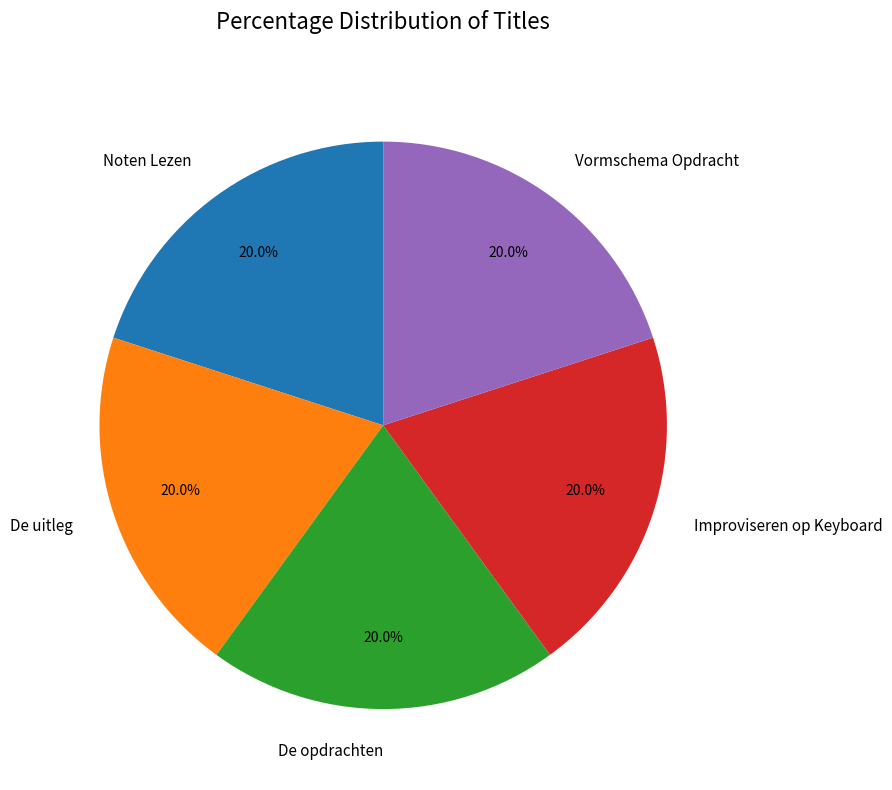

To the nearest percent, what percentage of the pie is De opdrachten?

20%